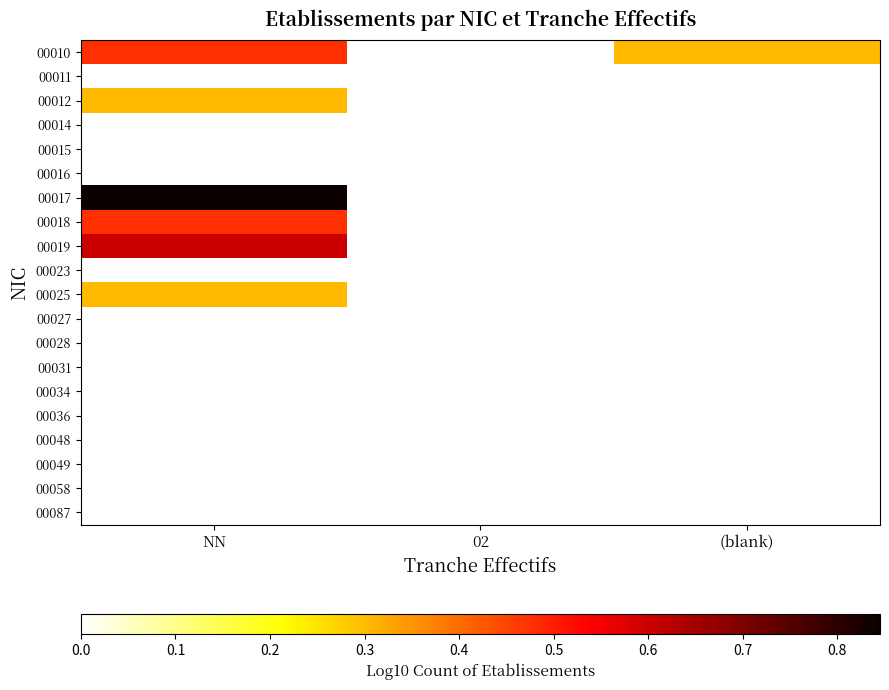

At which category does the chart reach its minimum across all series?

02